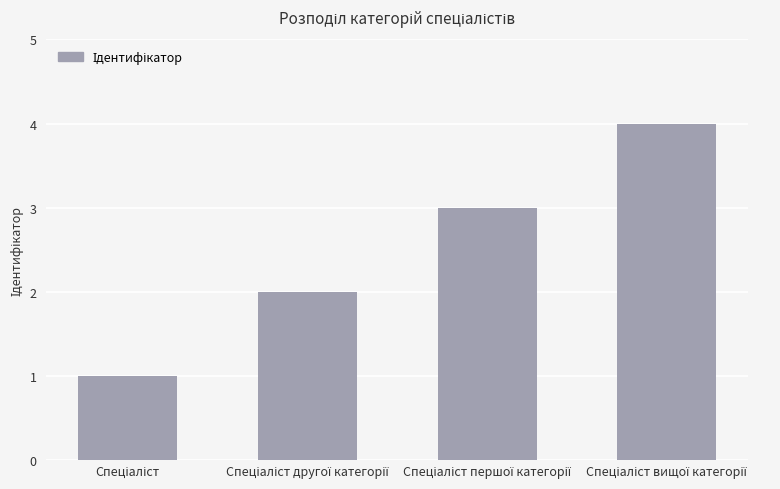

Reading right to left, transcribe all the data shown in this chart.

4	3	2	1